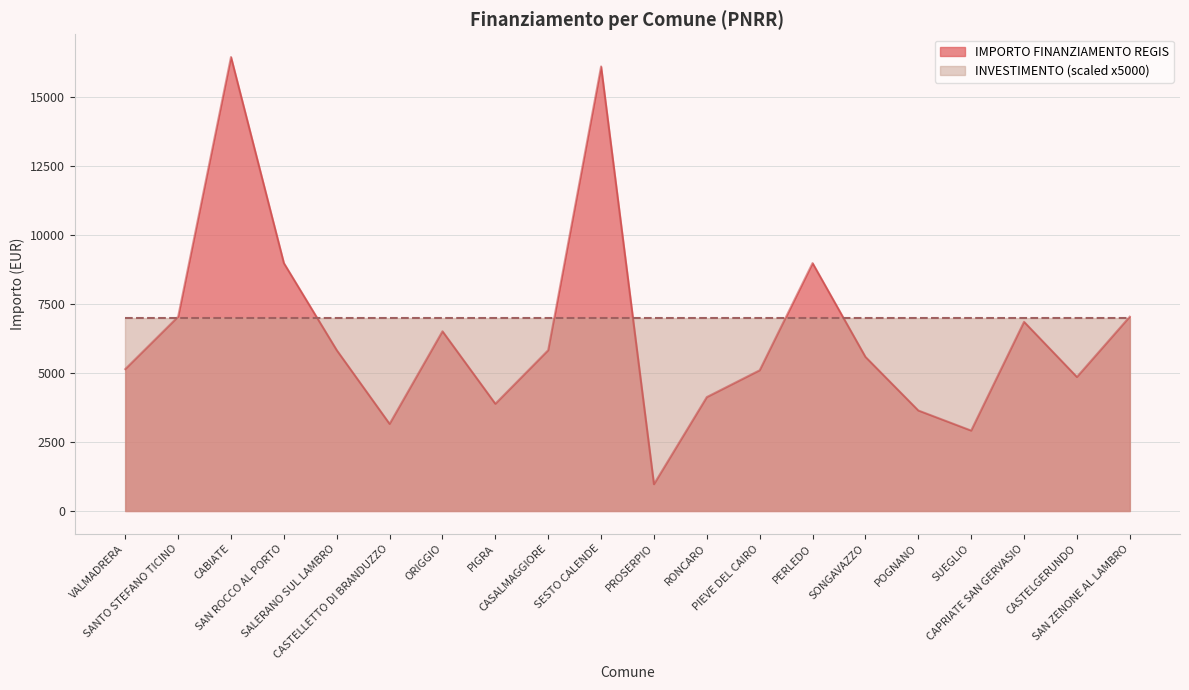

At which label is the value closest to 8718?

SAN ROCCO AL PORTO